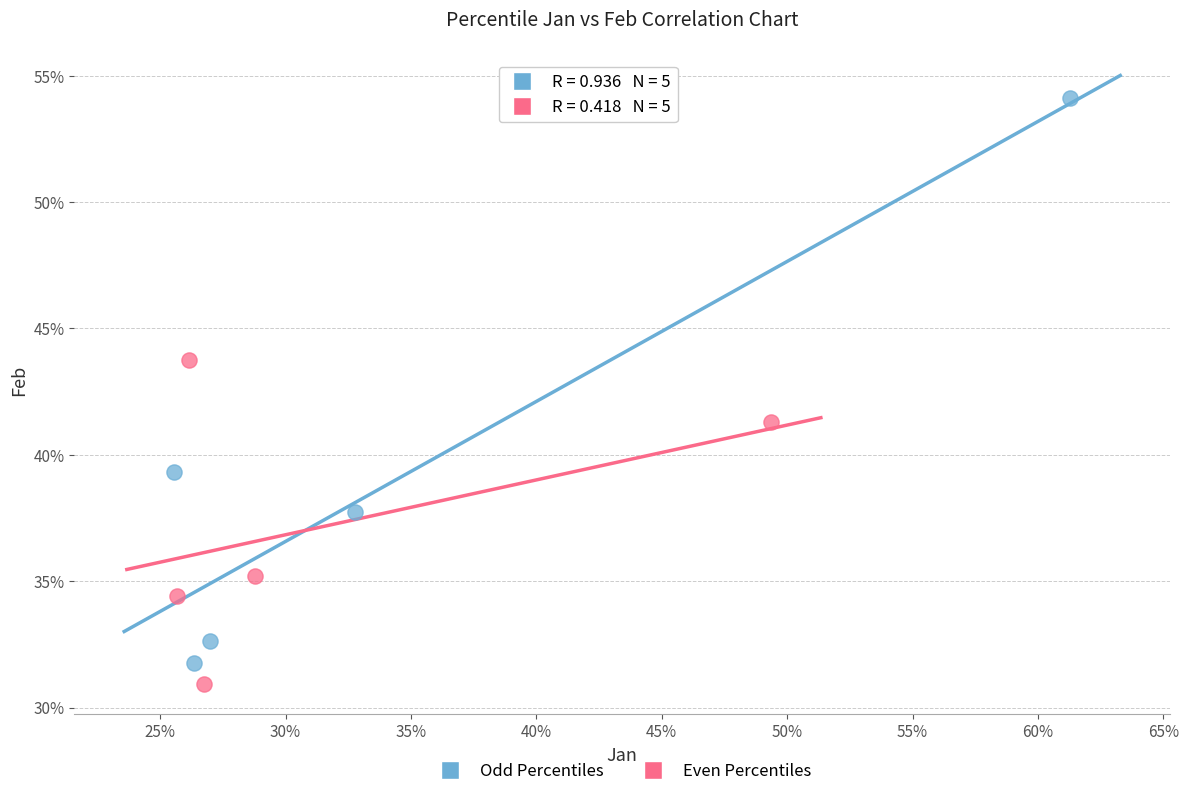

Which series reaches the minimum Y coordinate?

Even Percentiles